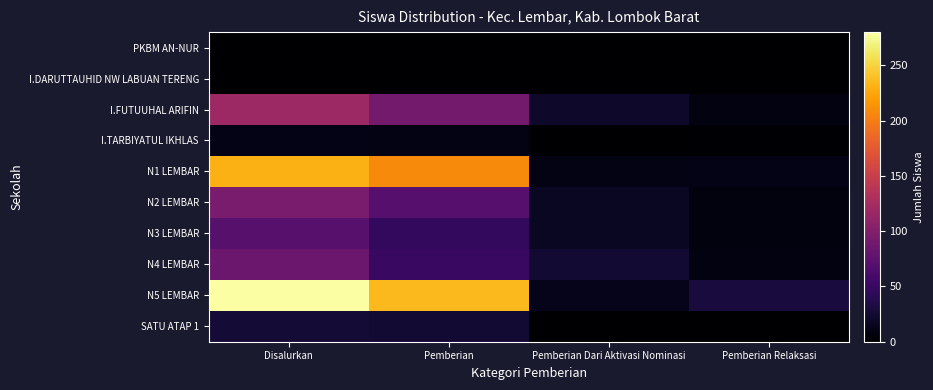

At how many categories does at least one series exceed 255?

1